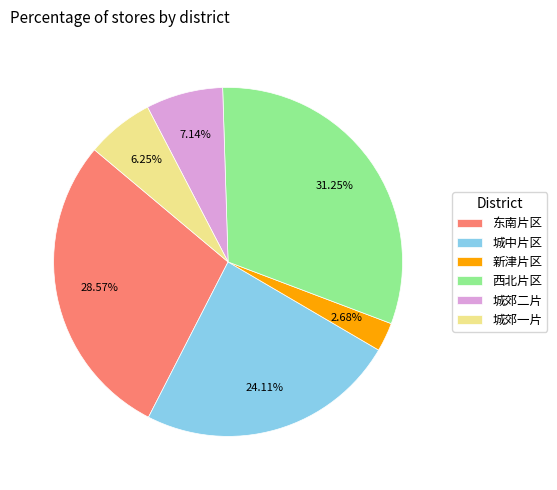

Which category has the biggest portion of the pie?

西北片区